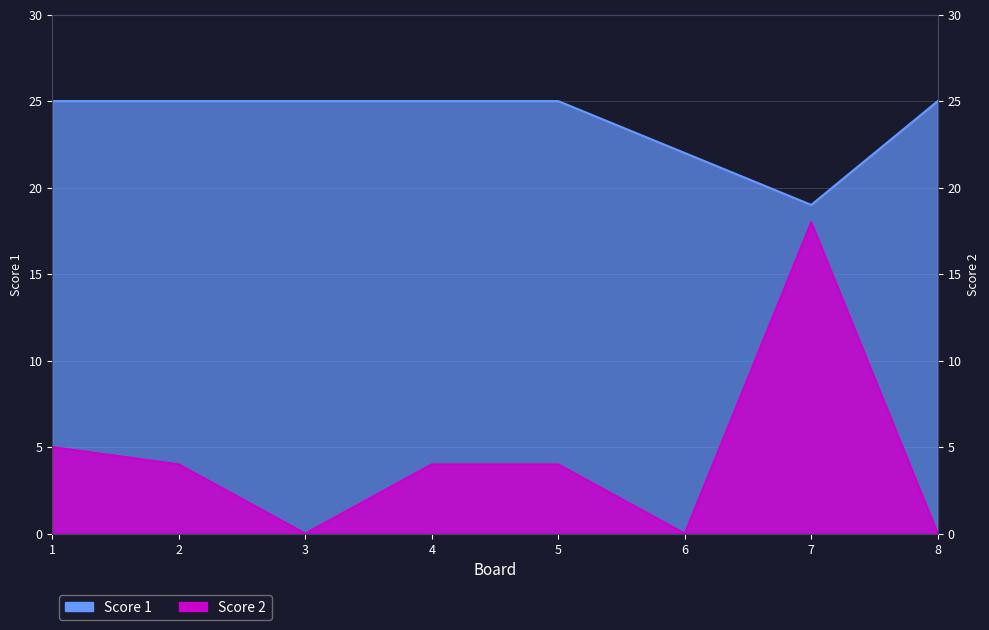

What is the difference between the second highest and minimum values in the Score 1 series?

6